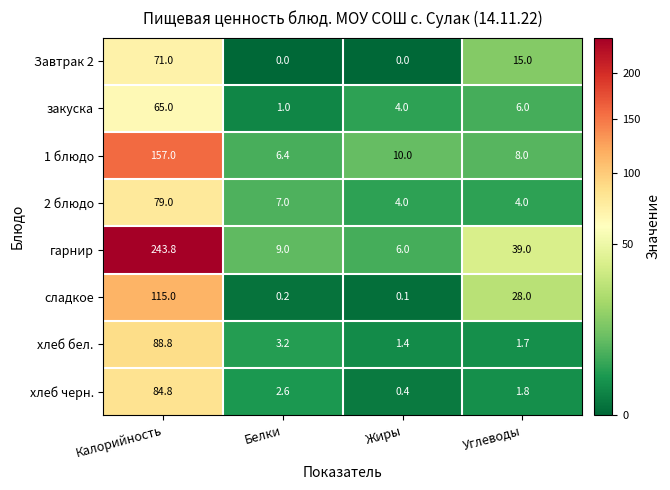

At how many categories does at least one series exceed 27?

2